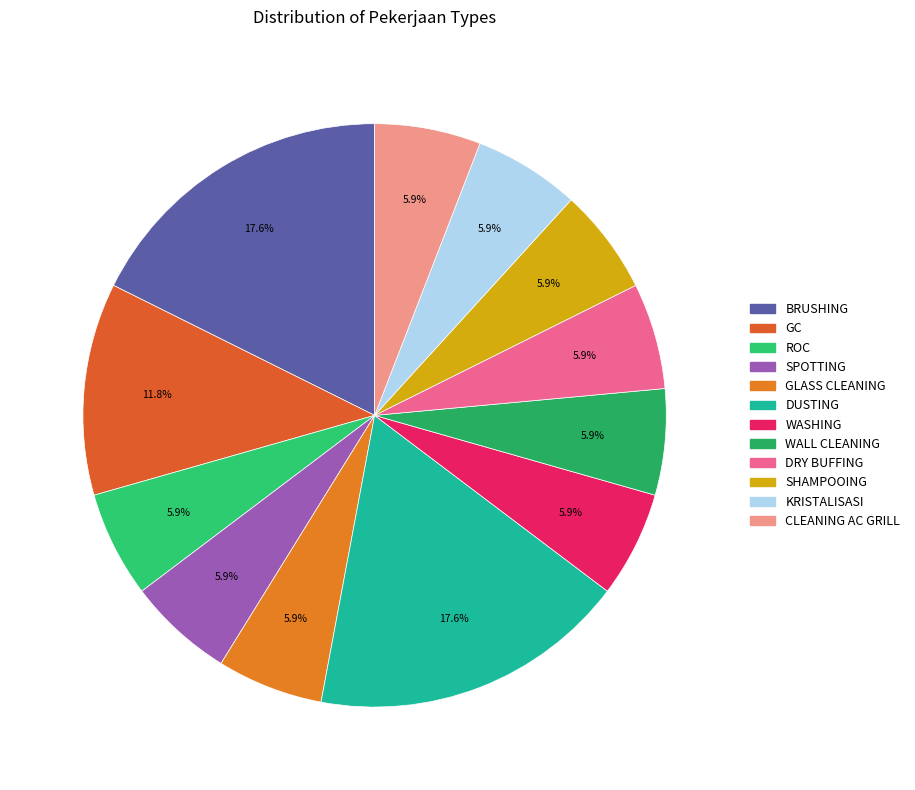

How many segments does this pie chart have?

12